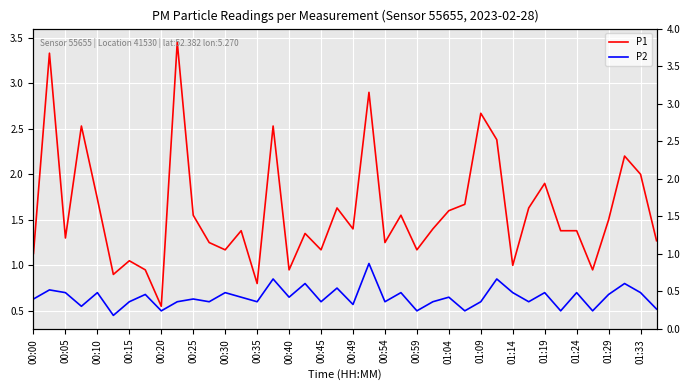

What is the difference between the maximum and minimum values in the P2 series?

0.6